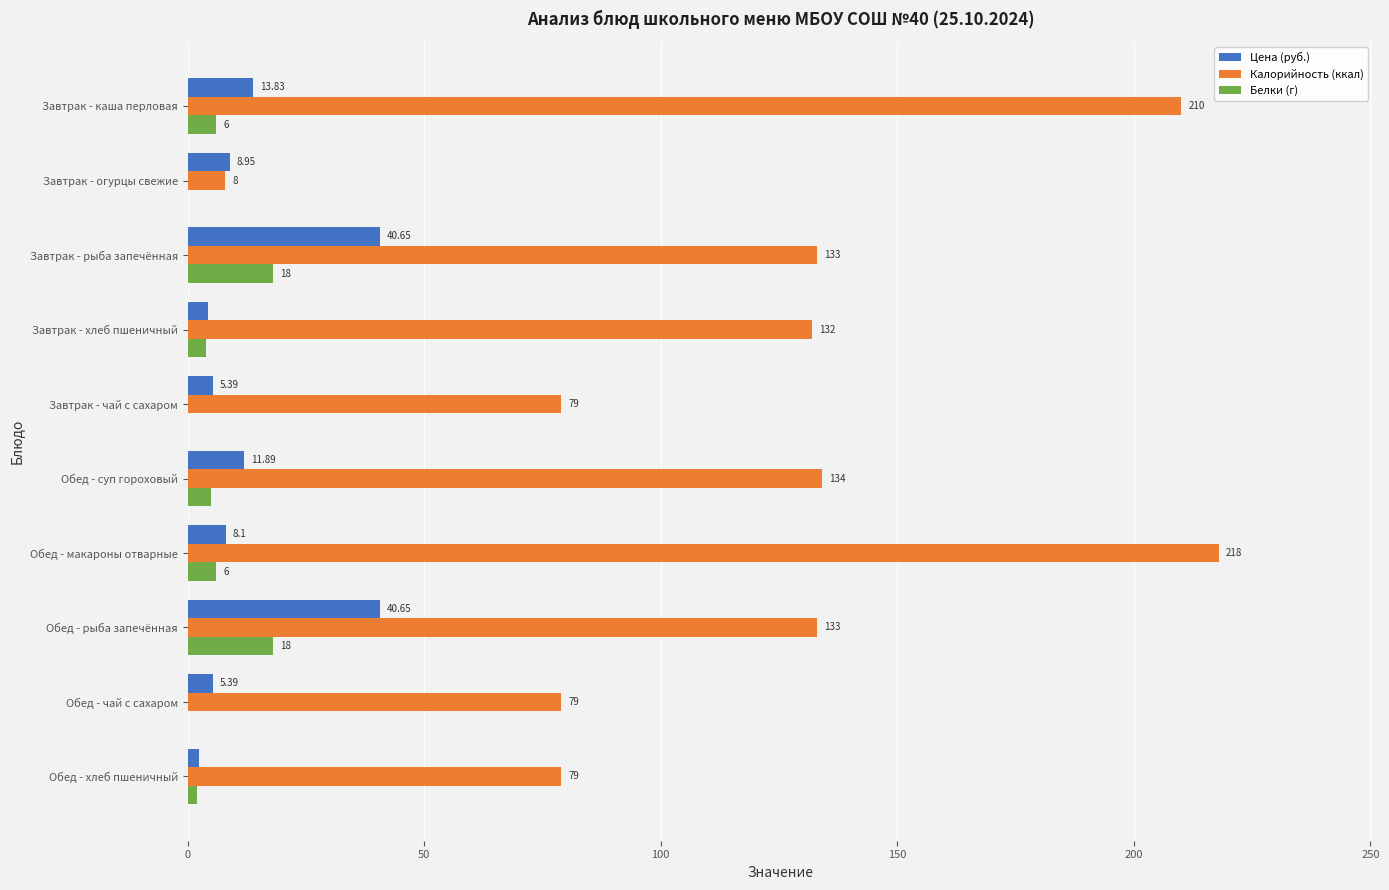

How many distinct data groups are displayed?

3